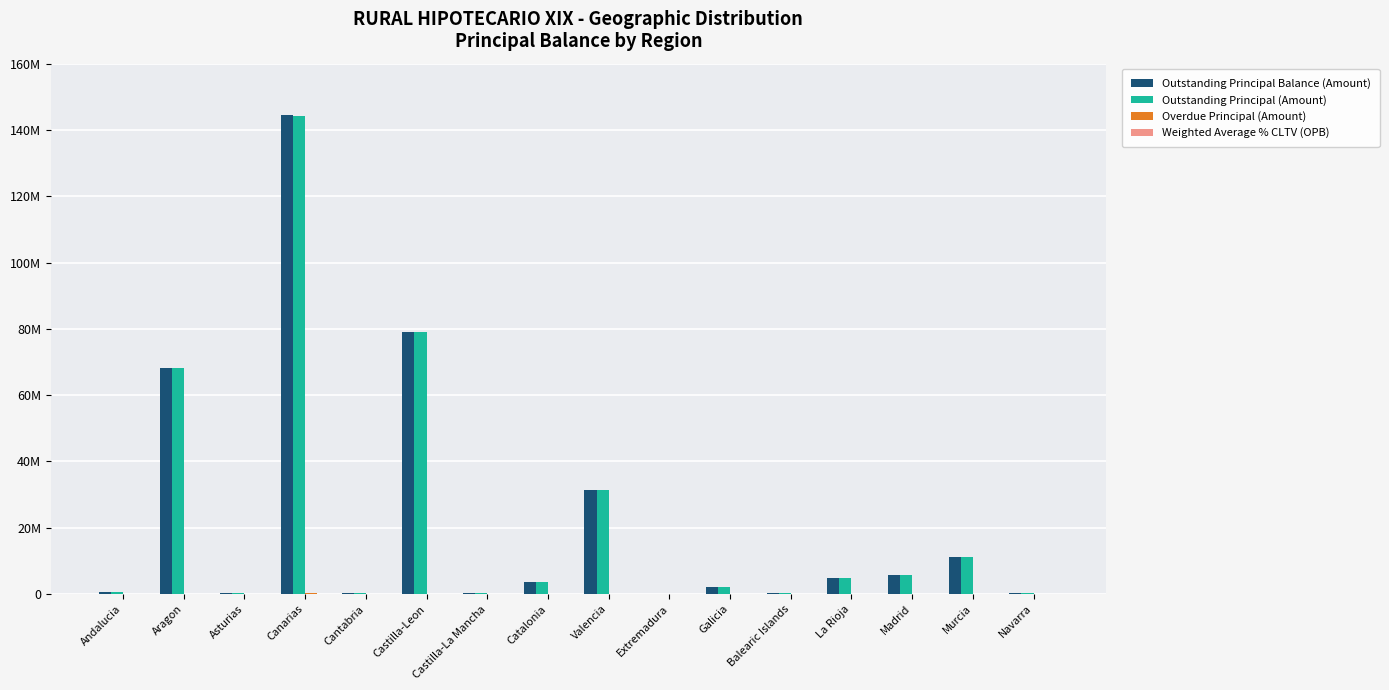

What is the label of the 11th bar from the left?

Galicia